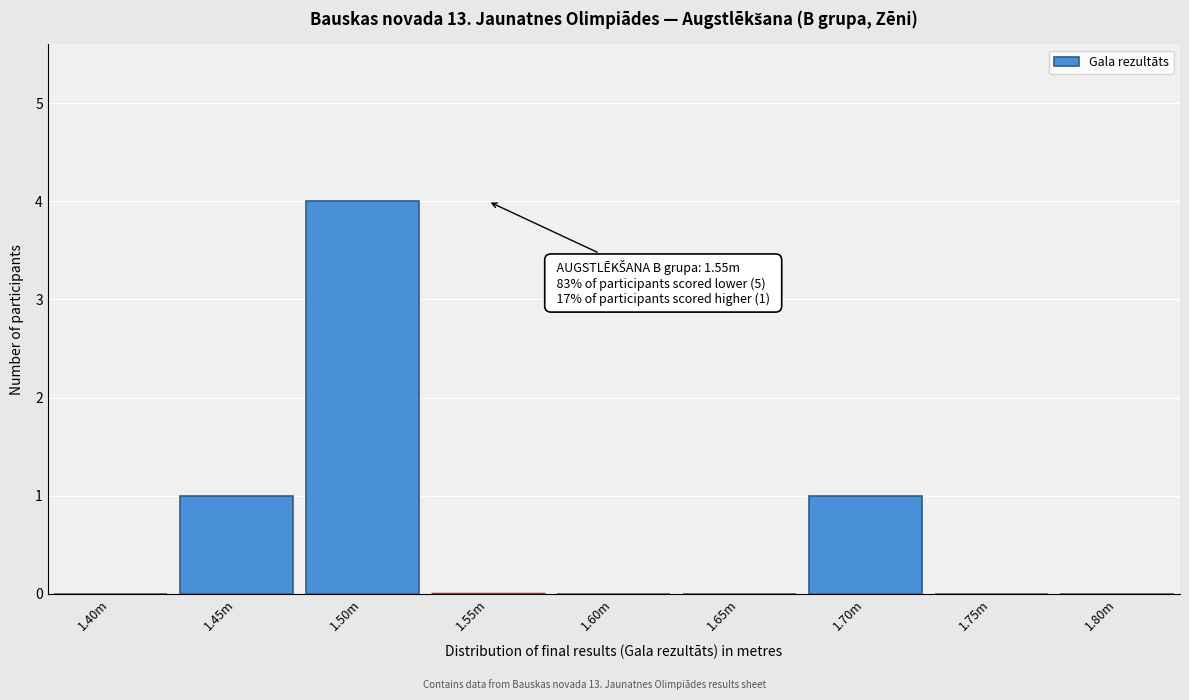

Reading left to right, transcribe all the data shown in this chart.

1.40m=0	1.45m=1	1.50m=4	1.55m=0	1.60m=0	1.65m=0	1.70m=1	1.75m=0	1.80m=0